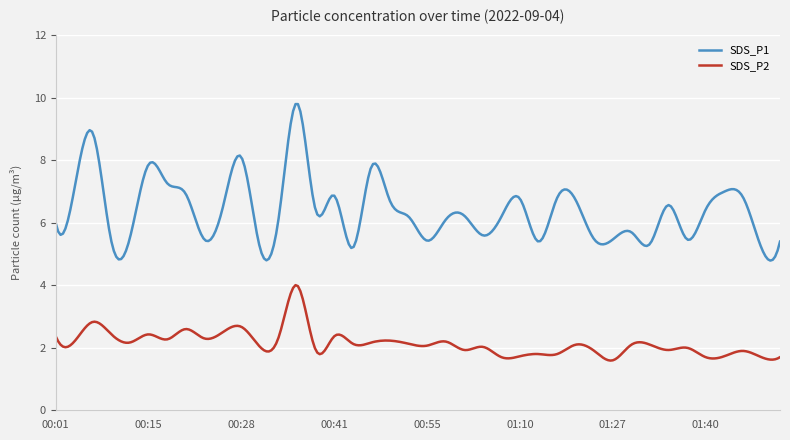

True or false: SDS_P2 and SDS_P1 cross at least once.

False